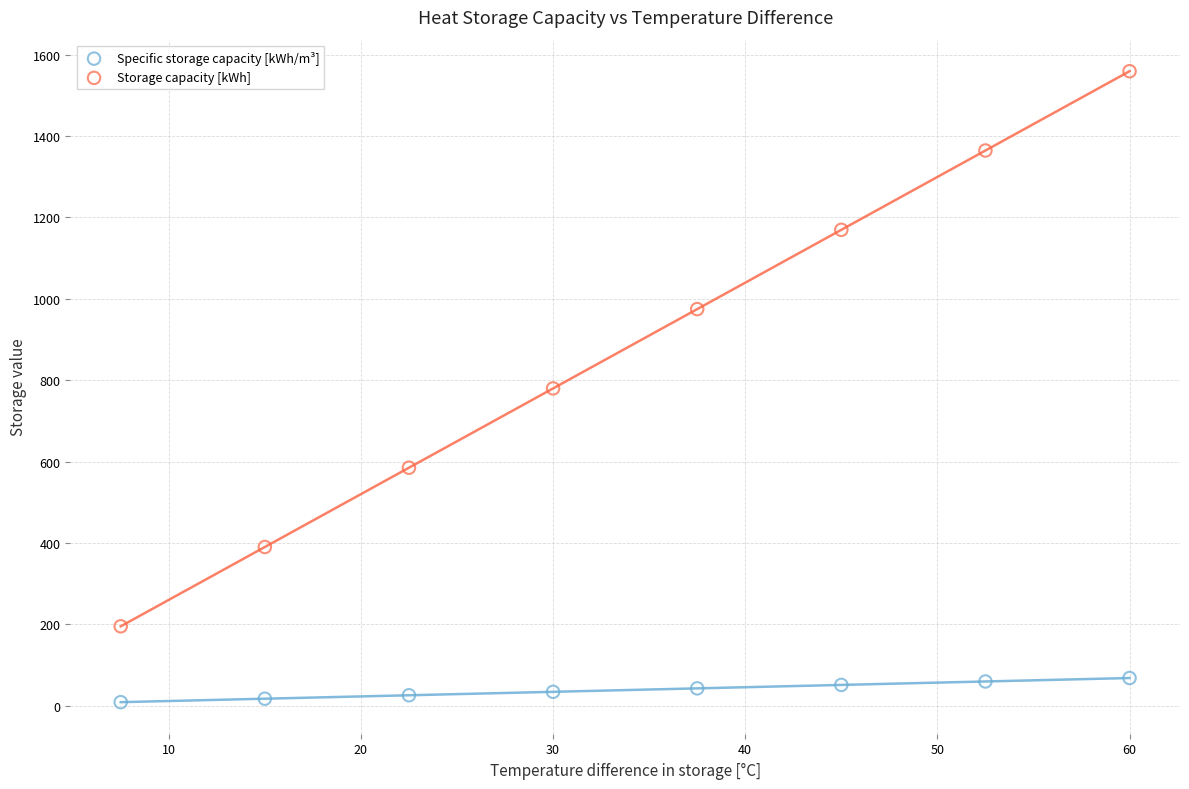

Across all data points, what is the range of X values (max minus min)?

52.5